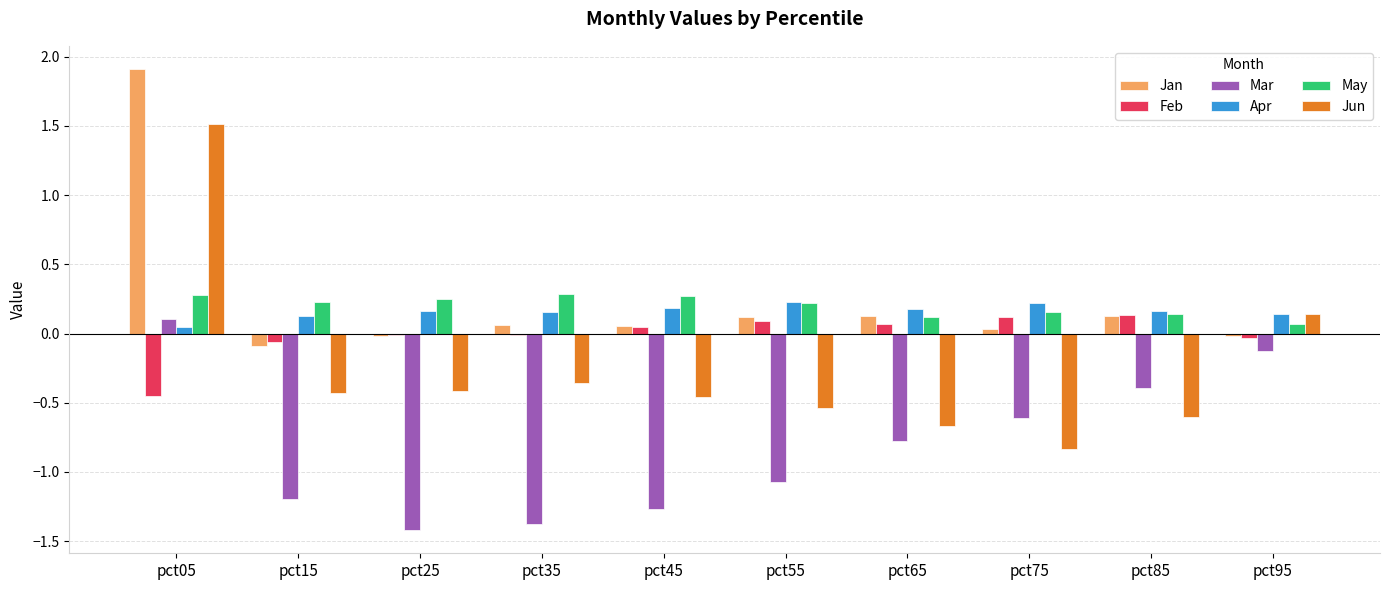

How many distinct data groups are displayed?

6